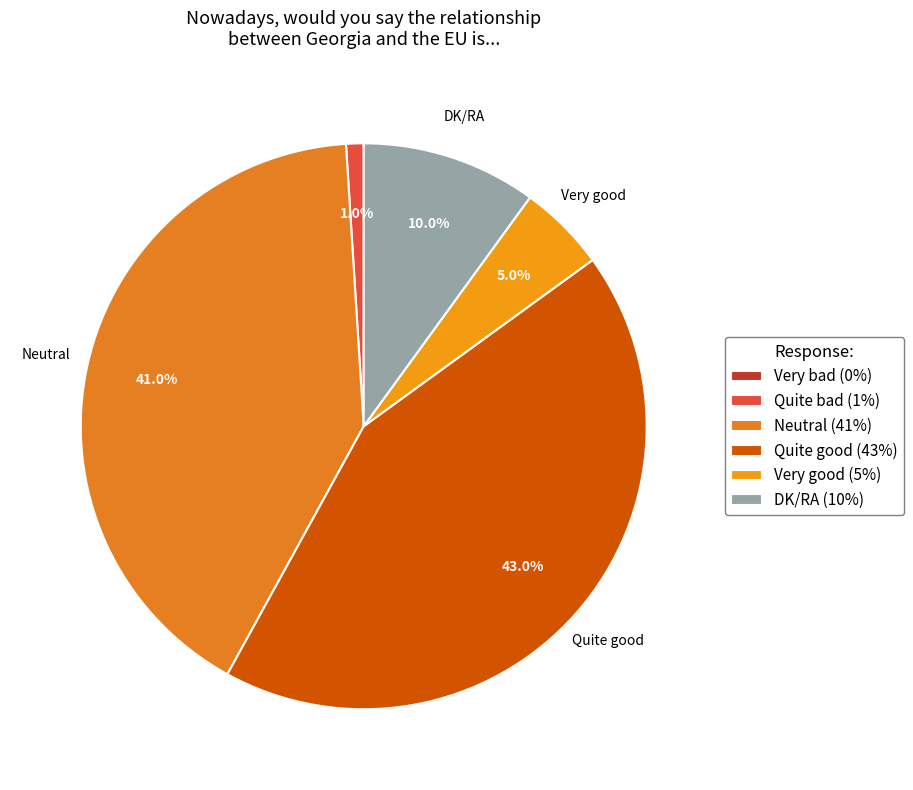

What percentage do Quite good and Very good together represent?

48.0%